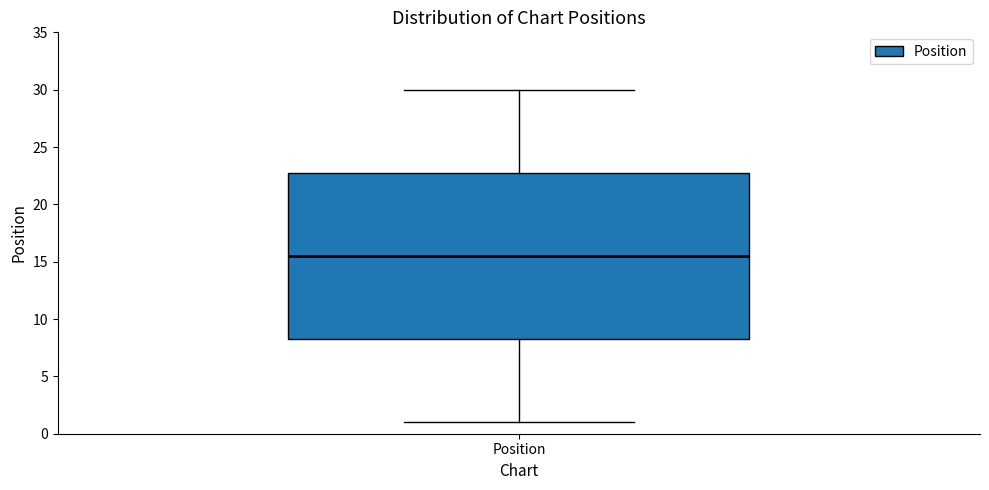

Read this box plot against the y-axis: the position of the median line, the range covered by the box, and the ends of both whiskers. The values are not printed on the chart, so give them approximately, as read against the axis.

median 15.5, box 8.5 to 23.0, whiskers 1.0 to 30.0